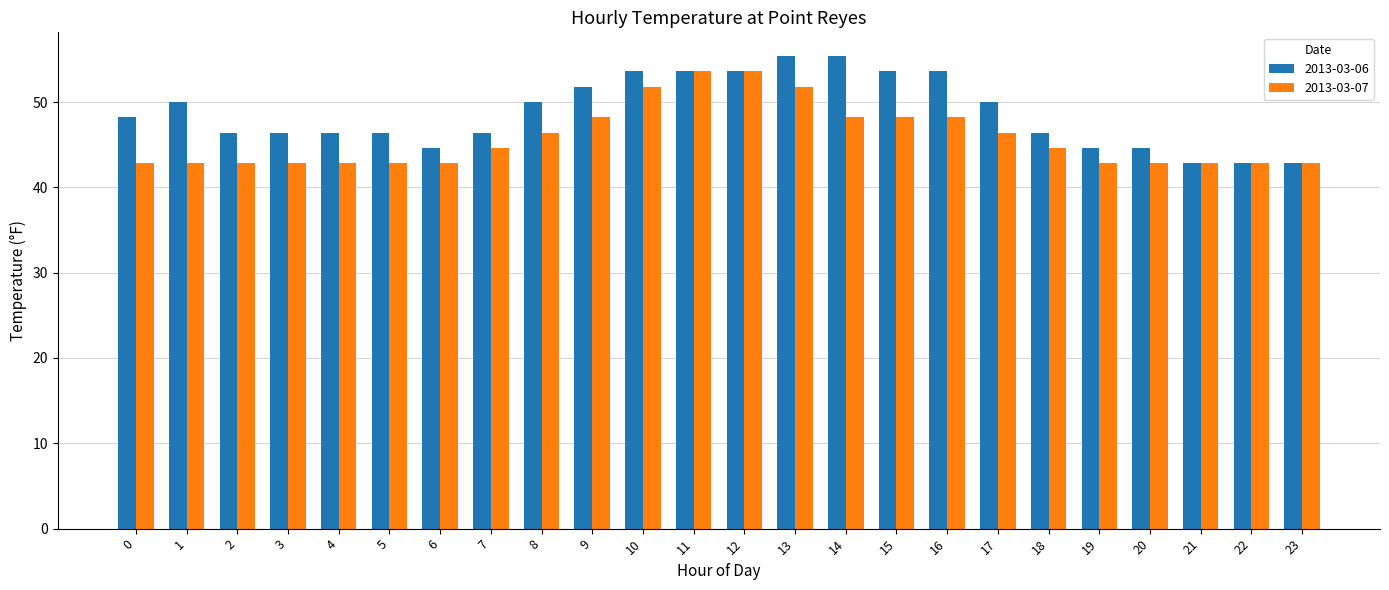

Is the value of 2013-03-06 at 9 greater than the value of 2013-03-07 at 4?

Yes